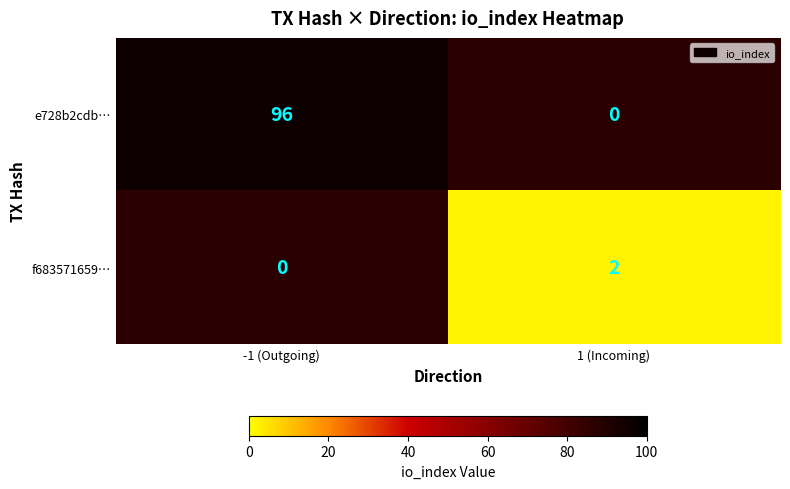

True or false: e728b2cdb… has a value of 159.4 at -1 (Outgoing).

False